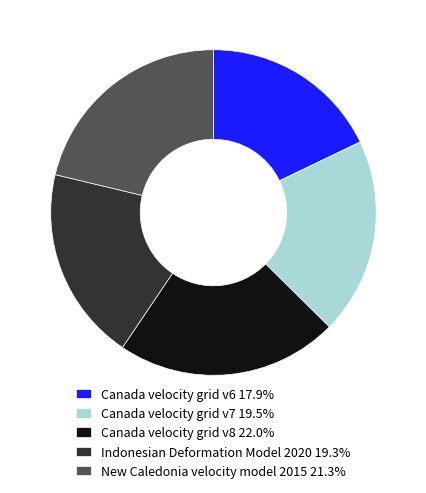

True or false: Indonesian Deformation Model 2020 accounts for 19% of the total.

True